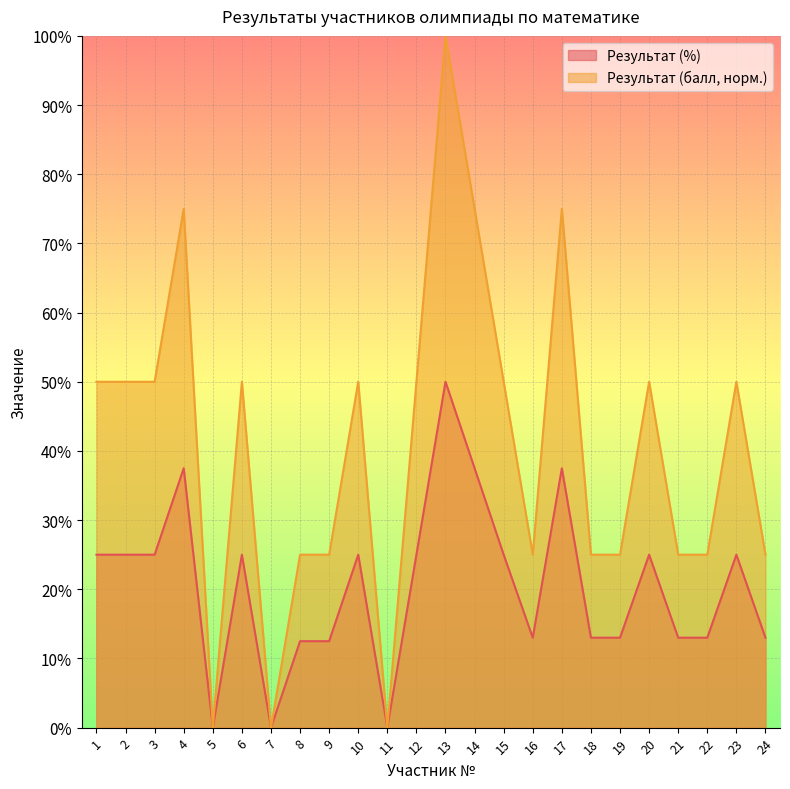

Reading left to right, extract all data points from this chart.

Результат (%): 1=0.2	2=0.2	3=0.2	4=0.4	5=0.0	6=0.2	7=0.0	8=0.1	9=0.1	10=0.2	11=0.0	12=0.2	13=0.5	14=0.4	15=0.2	16=0.1	17=0.4	18=0.1	19=0.1	20=0.2	21=0.1	22=0.1	23=0.2	24=0.1
Результат (балл): 1=0.5	2=0.5	3=0.5	4=0.8	5=0.0	6=0.5	7=0.0	8=0.2	9=0.2	10=0.5	11=0.0	12=0.5	13=1.0	14=0.8	15=0.5	16=0.2	17=0.8	18=0.2	19=0.2	20=0.5	21=0.2	22=0.2	23=0.5	24=0.2